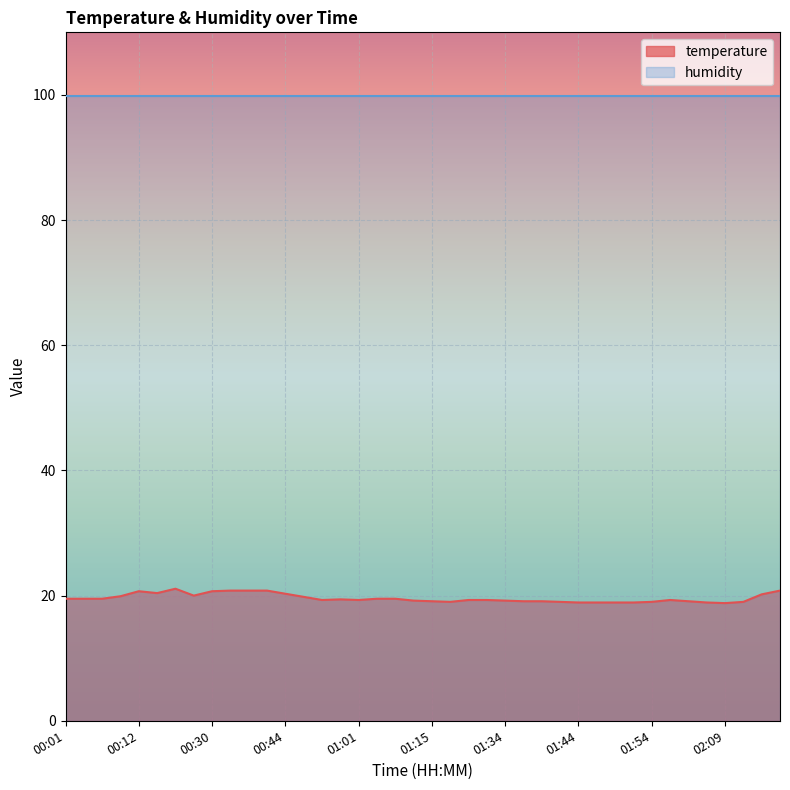

What is the maximum value shown in the chart?

99.9